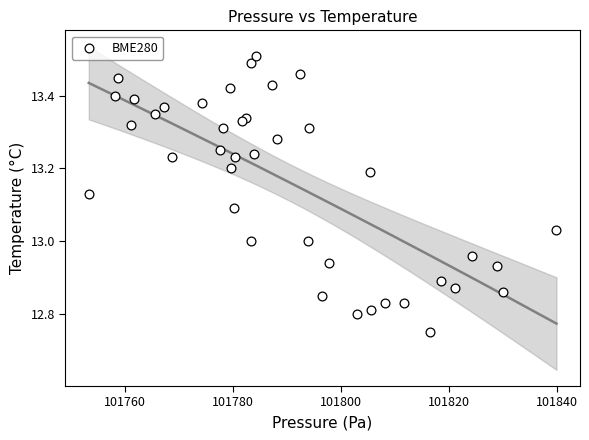

What is the range of X values (max minus min)?

86.6